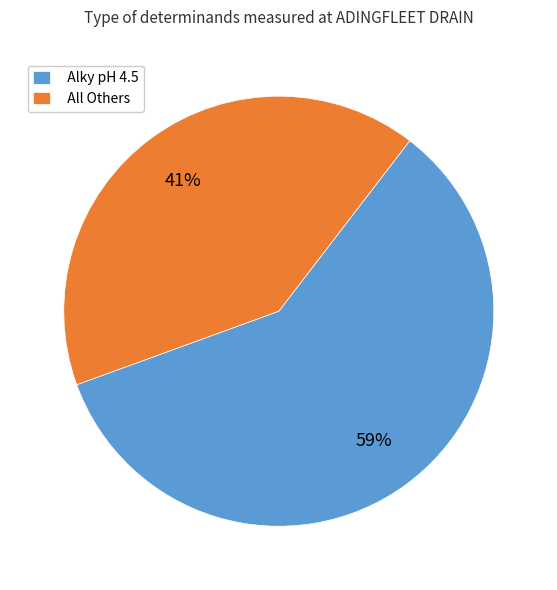

True or false: All Others accounts for 51% of the total.

False